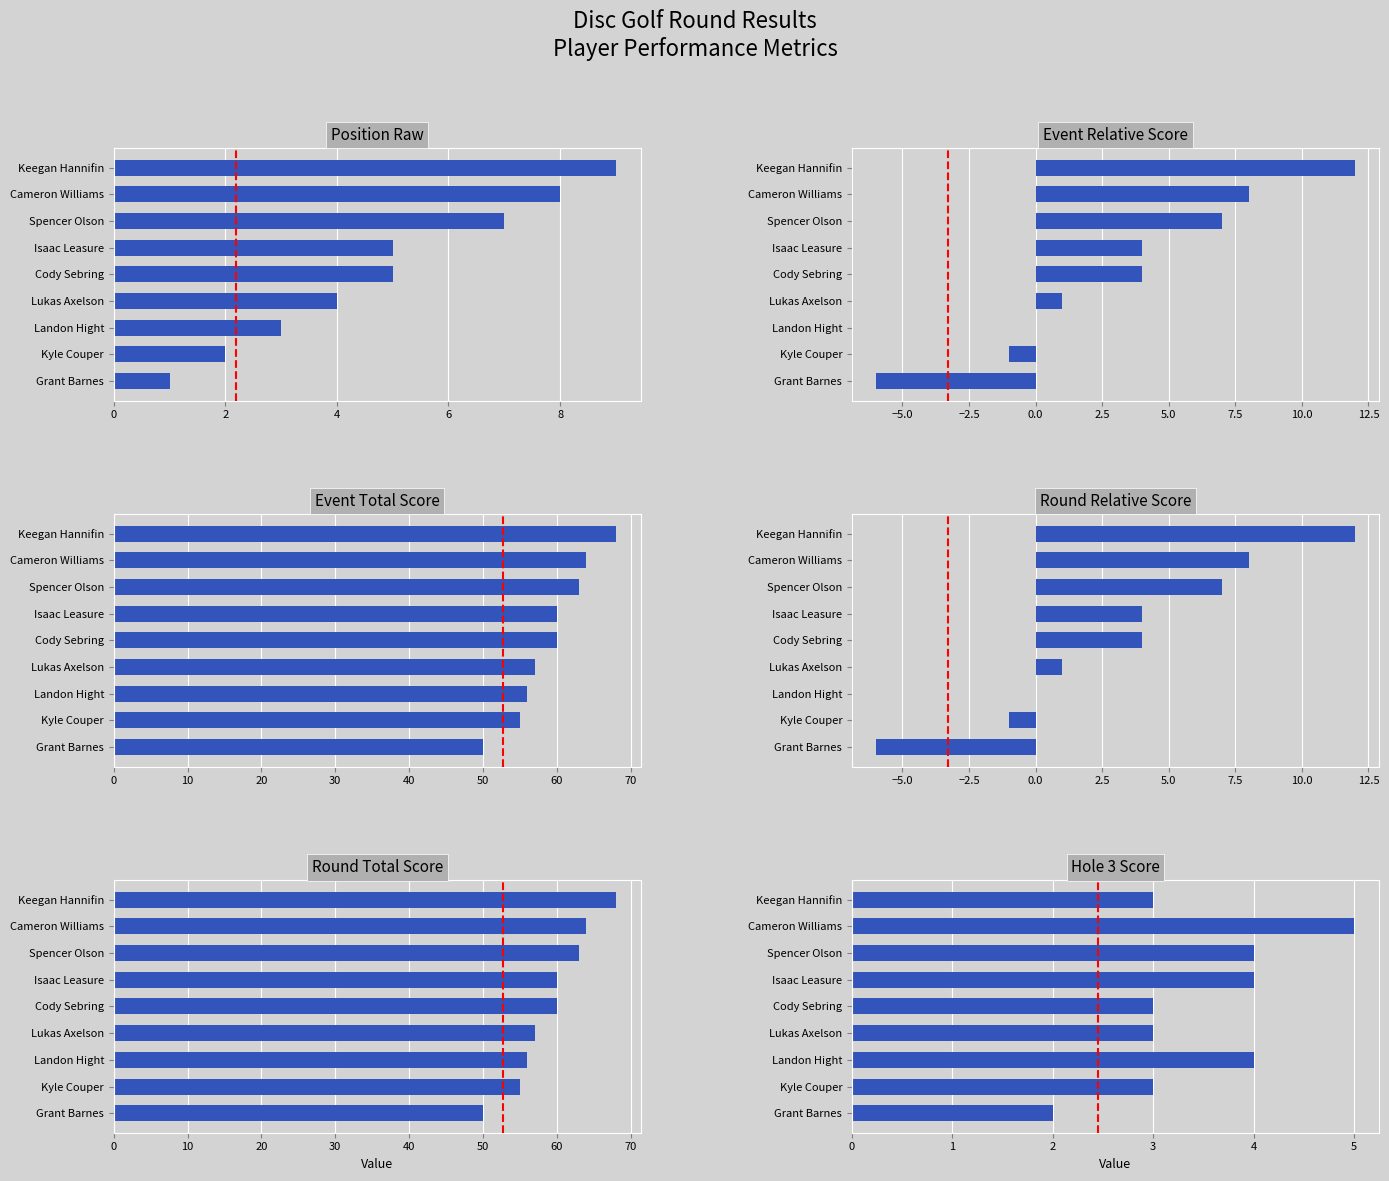

How many data points in position_raw are less than 5?

4